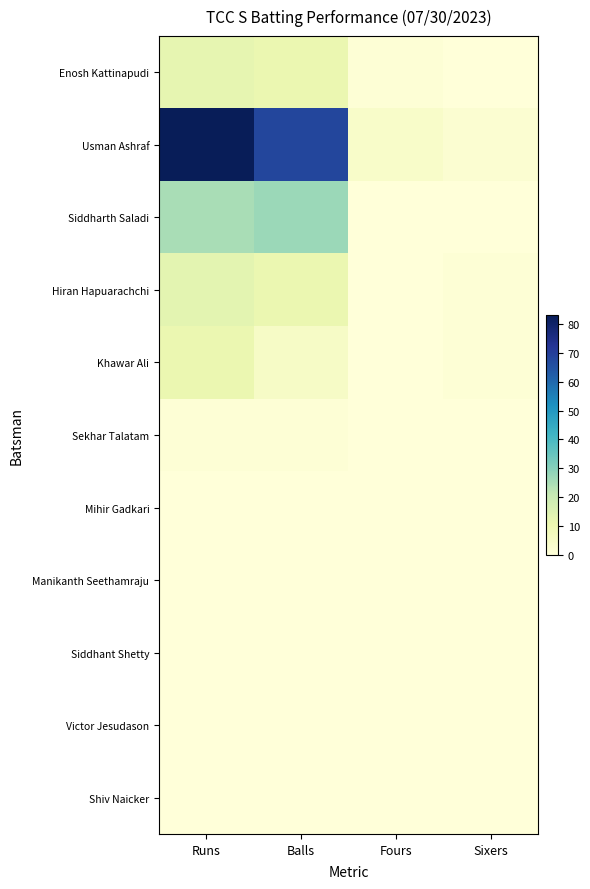

Reading left to right, extract all data points from this chart.

Enosh Kattinapudi: Runs=12	Balls=11	Fours=1	Sixers=0
Usman Ashraf: Runs=83	Balls=68	Fours=4	Sixers=2
Siddharth Saladi: Runs=25	Balls=27	Fours=0	Sixers=0
Hiran Hapuarachchi: Runs=13	Balls=11	Fours=0	Sixers=1
Khawar Ali: Runs=11	Balls=5	Fours=0	Sixers=1
Sekhar Talatam: Runs=1	Balls=1	Fours=0	Sixers=0
Mihir Gadkari: Runs=0	Balls=0	Fours=0	Sixers=0
Manikanth Seethamraju: Runs=0	Balls=0	Fours=0	Sixers=0
Siddhant Shetty: Runs=0	Balls=0	Fours=0	Sixers=0
Victor Jesudason: Runs=0	Balls=0	Fours=0	Sixers=0
Shiv Naicker: Runs=0	Balls=0	Fours=0	Sixers=0